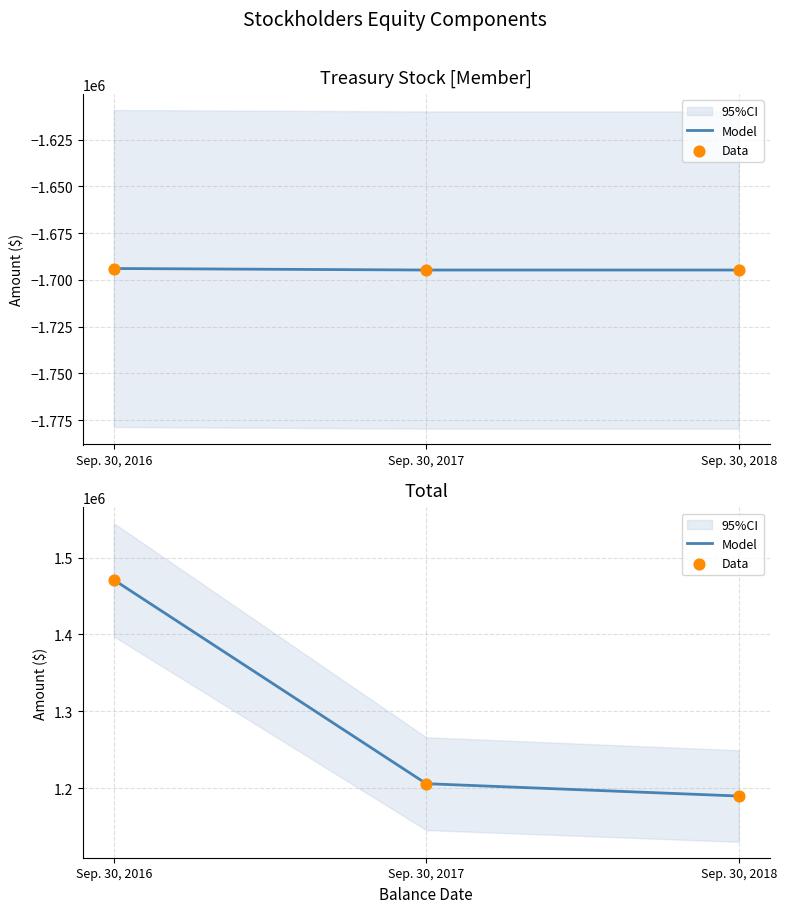

Which series contains the lowest Y value?

Model